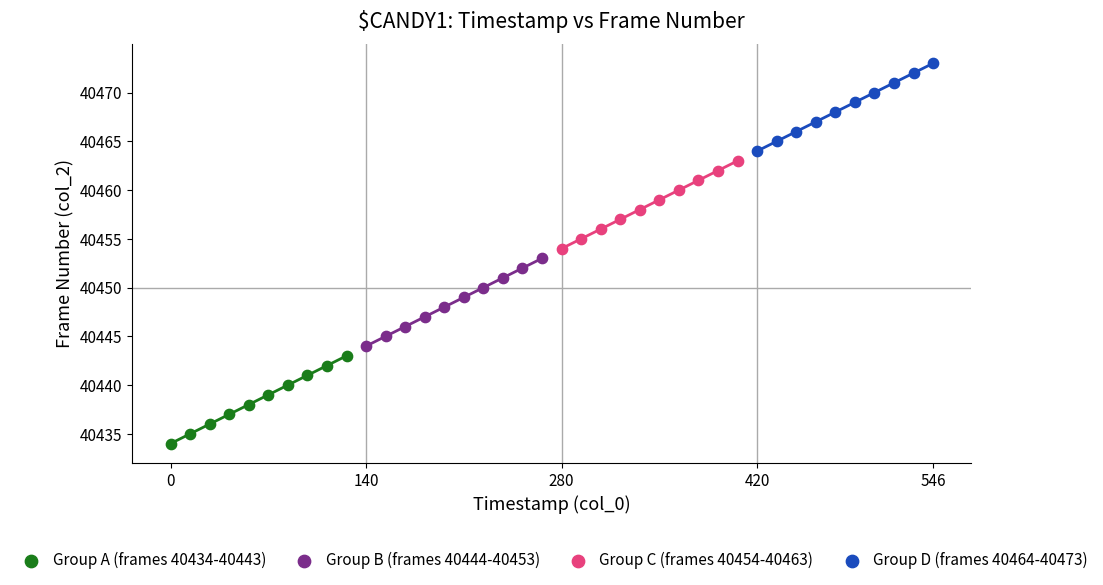

What are all the series names shown in the legend?

Group A (frames 40434-40443), Group B (frames 40444-40453), Group C (frames 40454-40463), Group D (frames 40464-40473)